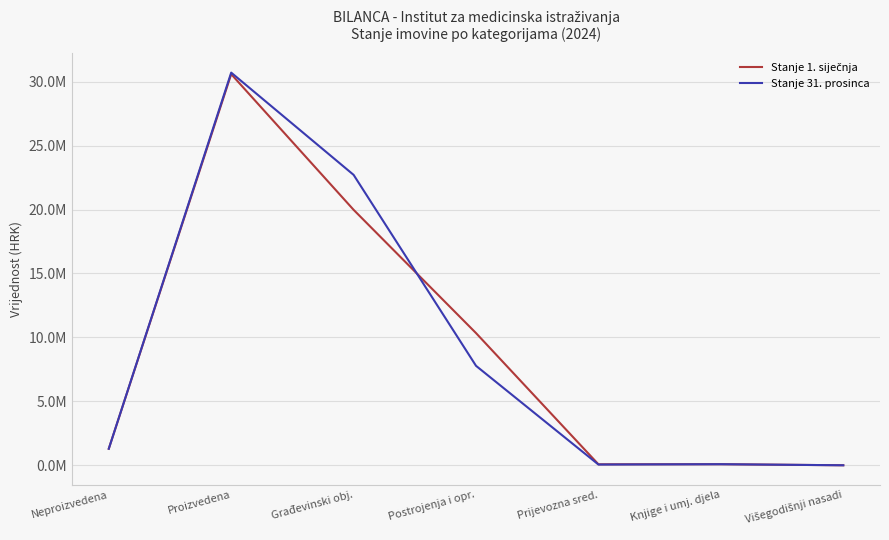

After their last crossing, which series has the higher values: Stanje 31. prosinca or Stanje 1. siječnja?

Stanje 1. siječnja